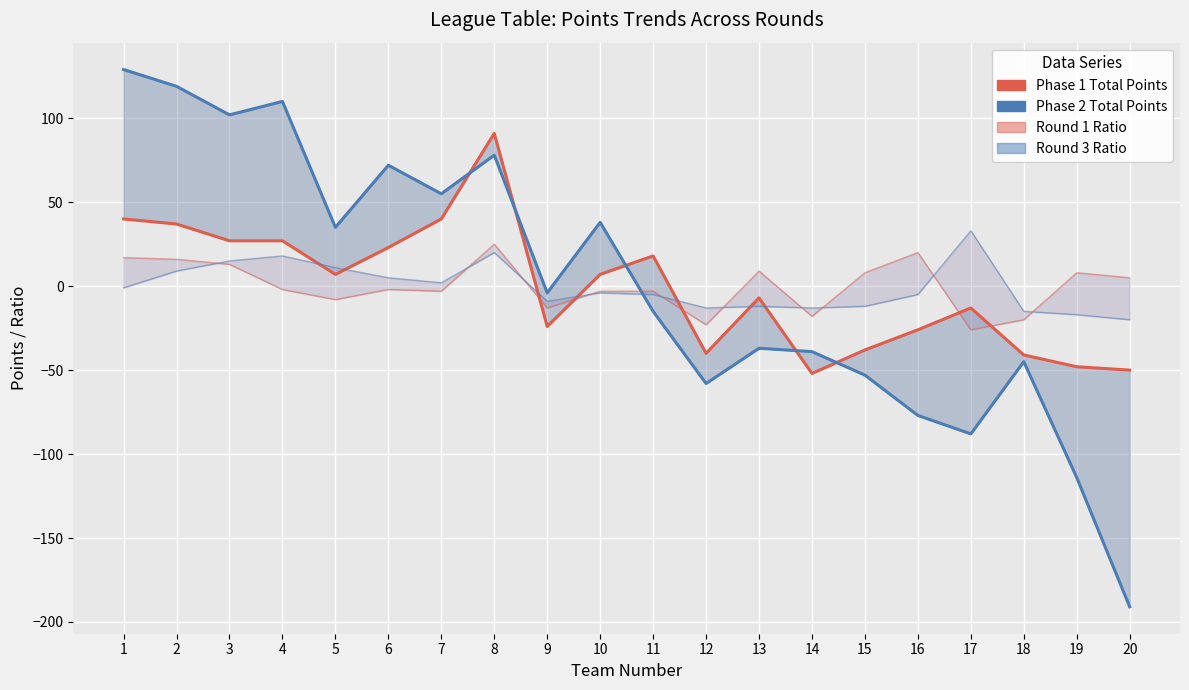

Which series changed the most between 8 and 9?

Phase 1 Total Points